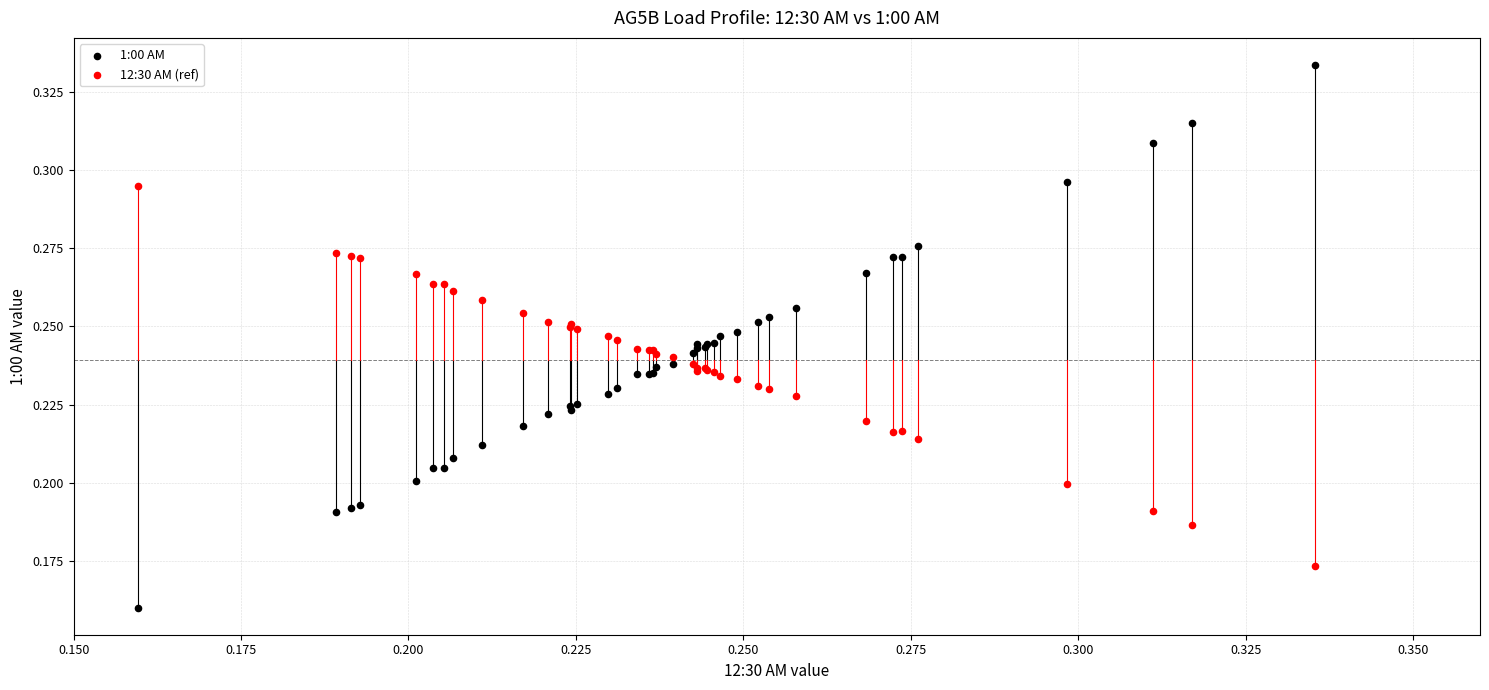

Which series contains the lowest Y value?

1:00 AM